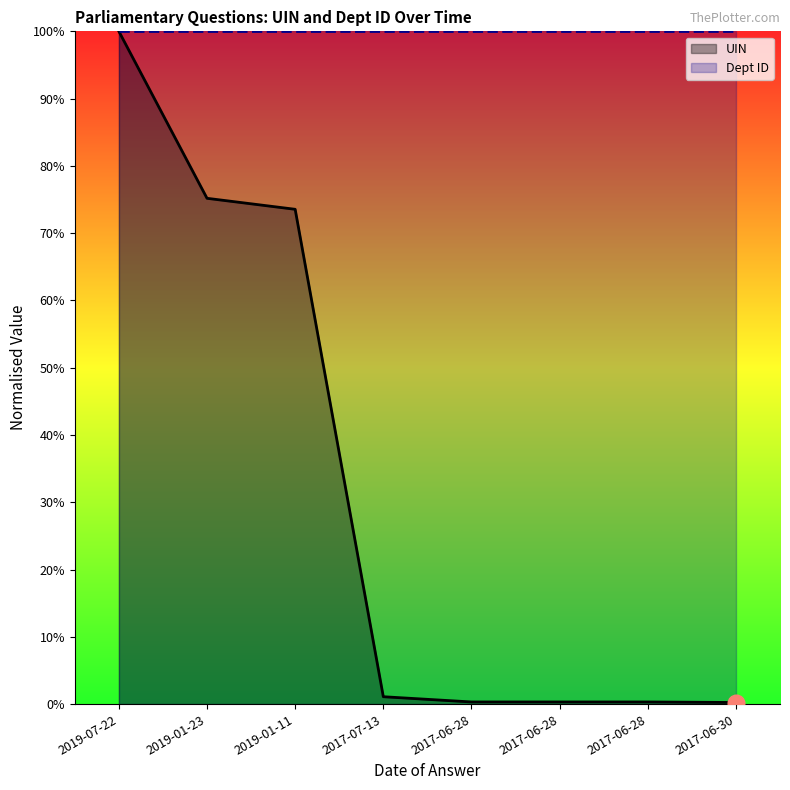

True or false: UIN has a value of 0.1 at 2017-06-28.

False